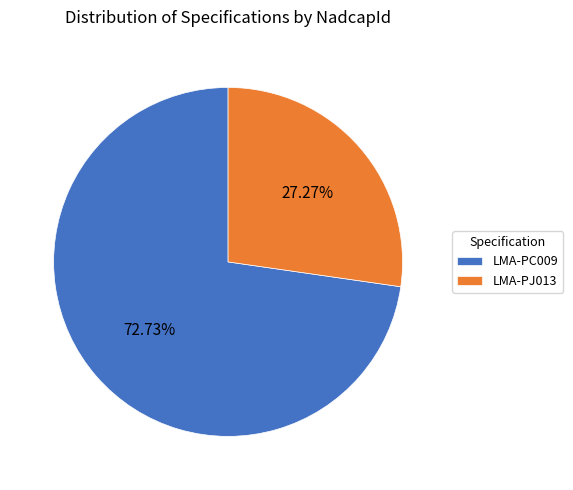

What percentage is NOT represented by LMA-PC009?

27.3%